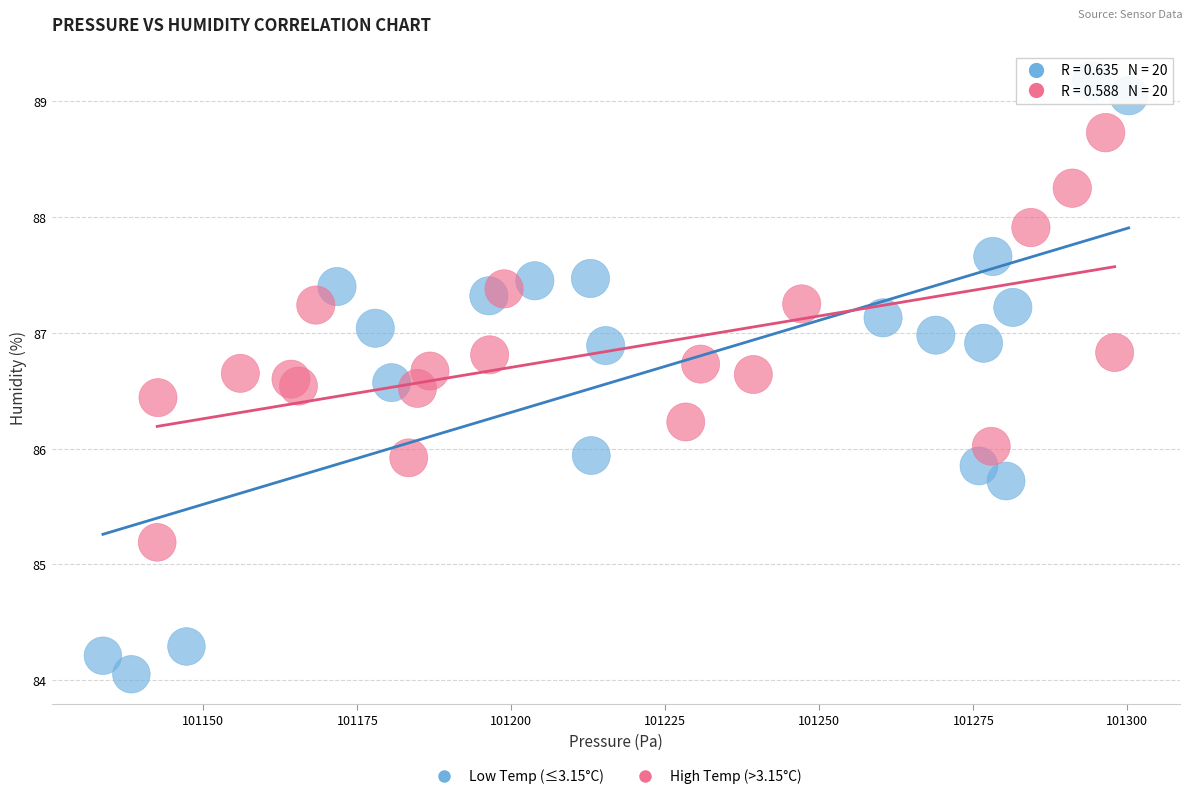

Which series reaches the maximum Y coordinate?

Low Temp (≤3.15°C)